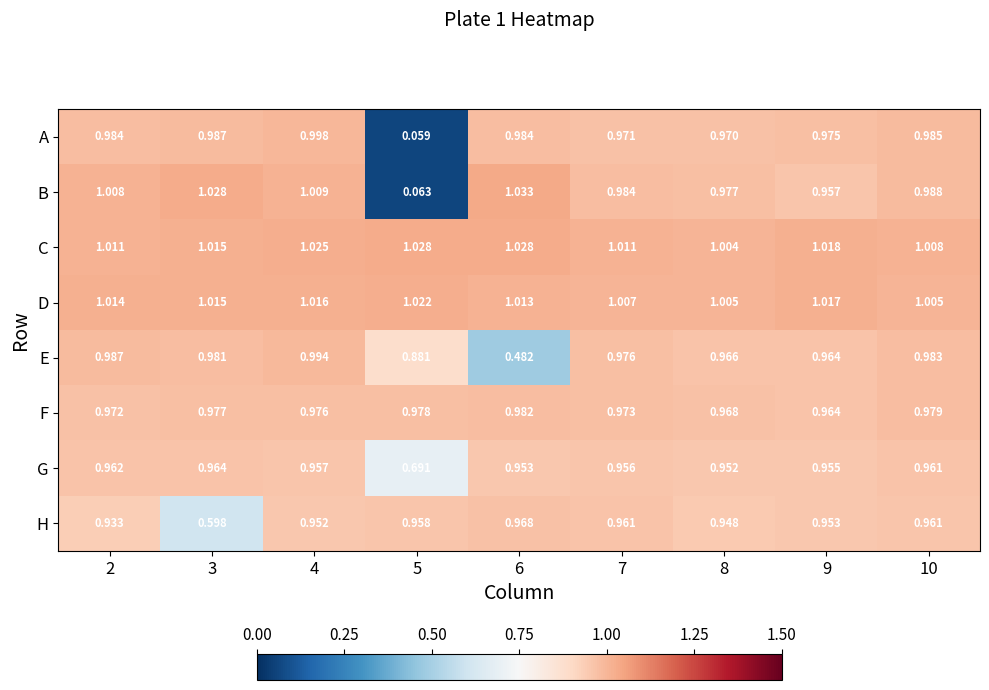

Which series has the widest spread of values?

B